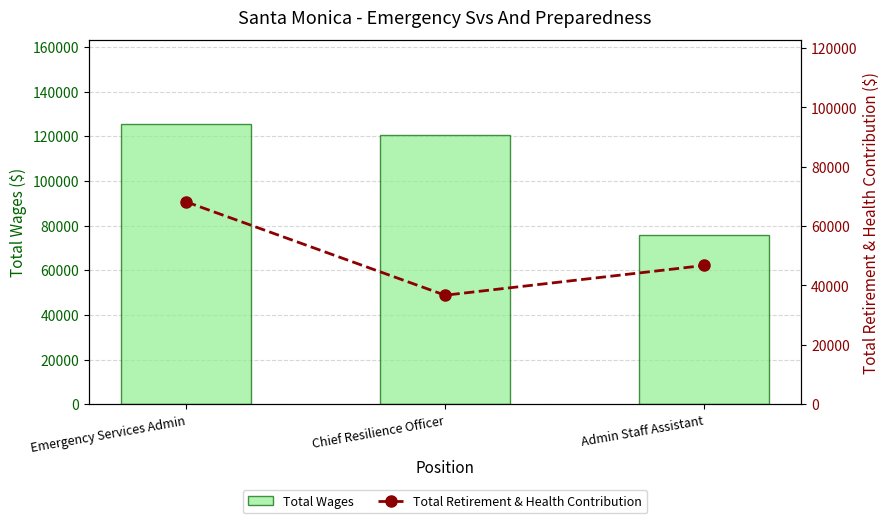

What is the difference between the Total Retirement & Health Contribution values at Chief Resilience Officer and Admin Staff Assistant?

10021